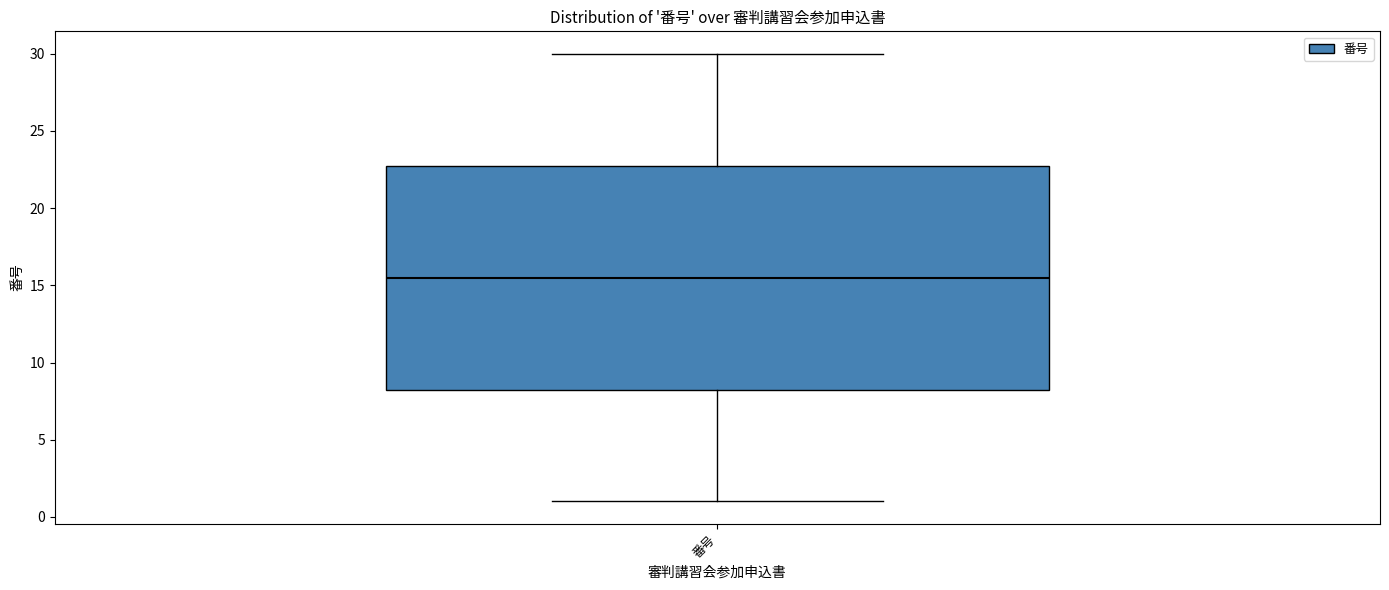

Read this box plot against the y-axis: the position of the median line, the range covered by the box, and the ends of both whiskers. The values are not printed on the chart, so give them approximately, as read against the axis.

median 15.5, box 8.5 to 23.0, whiskers 1.0 to 30.0